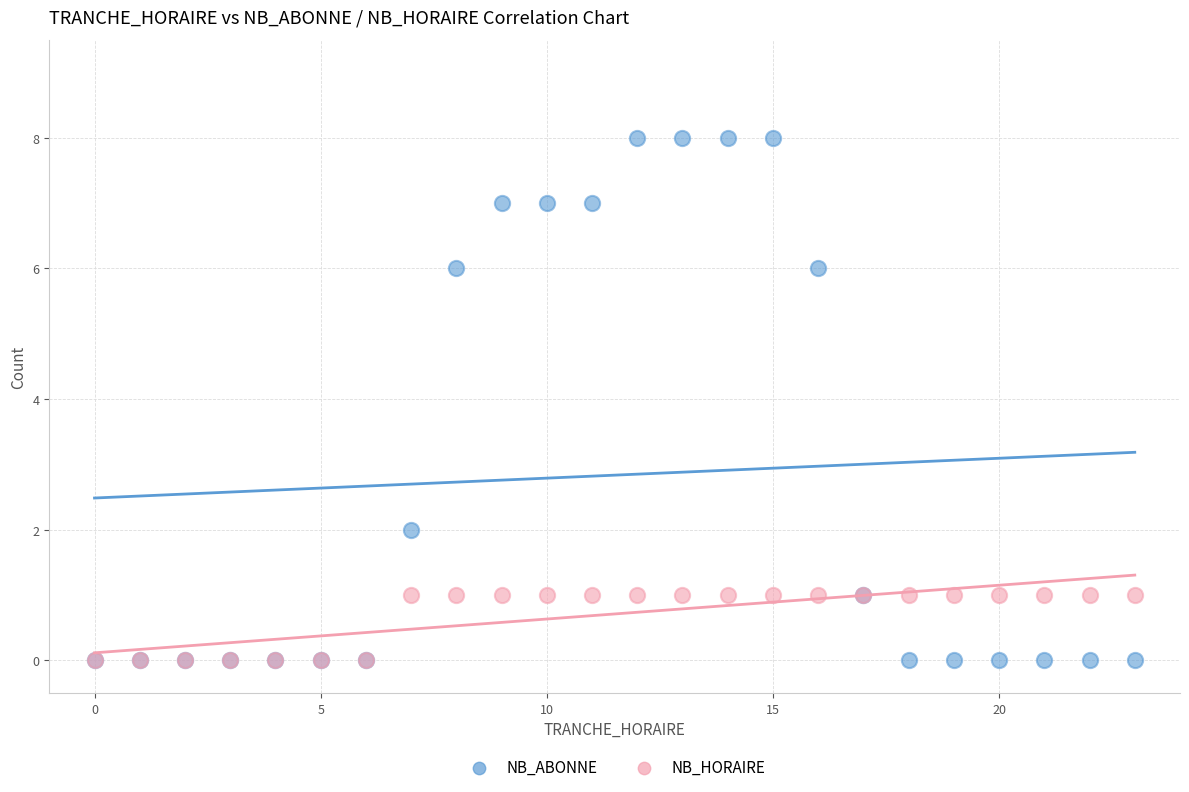

Which series reaches the maximum Y coordinate?

NB_ABONNE